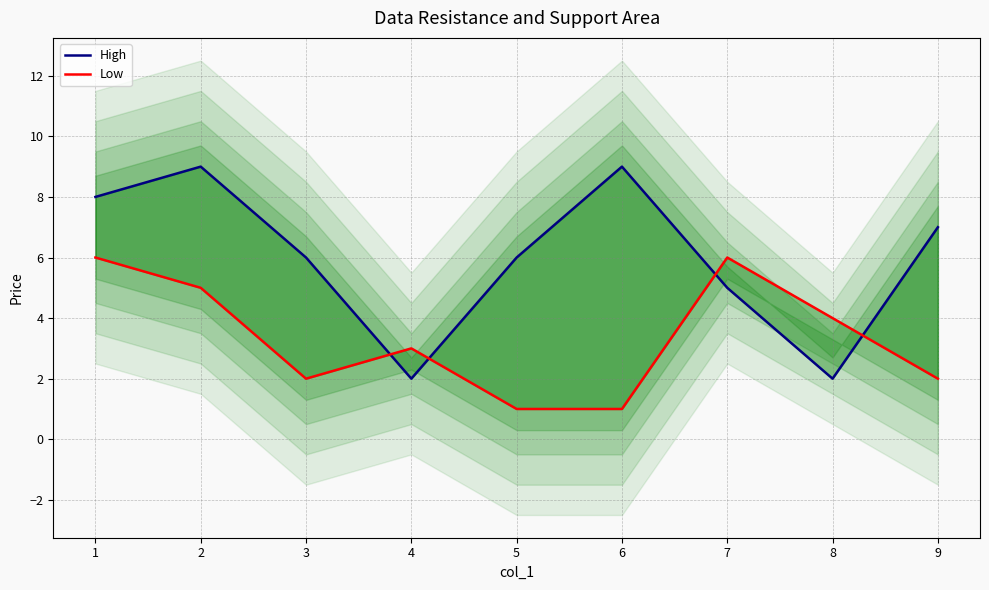

What value does the High series have at 0?

8